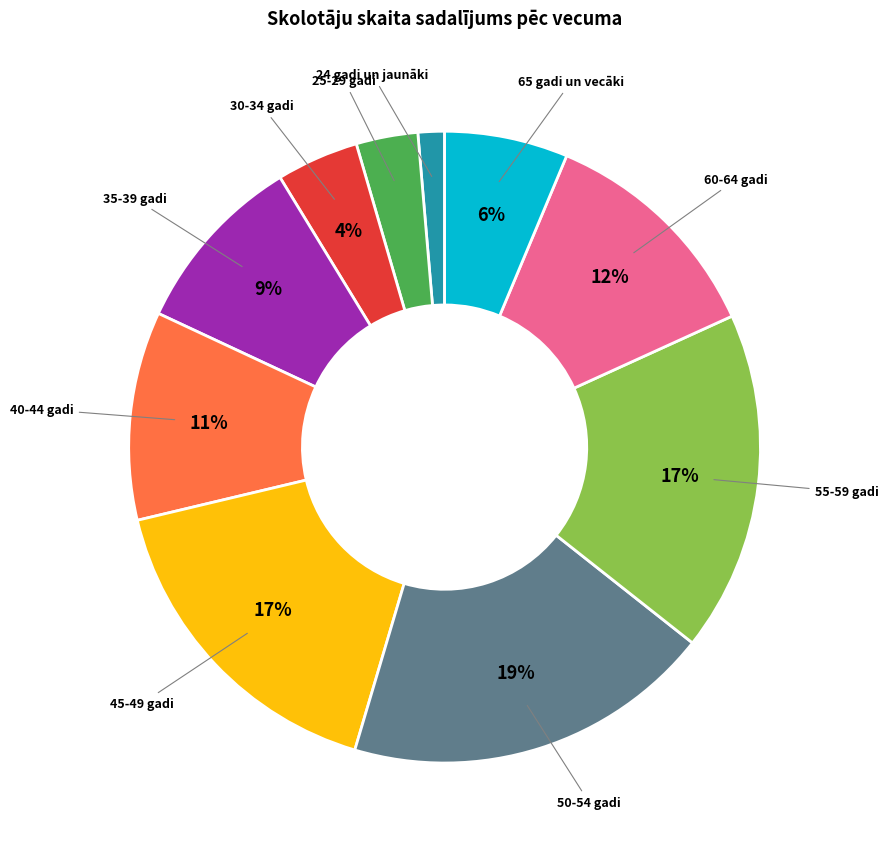

To the nearest percent, what is the average slice percentage?

10%